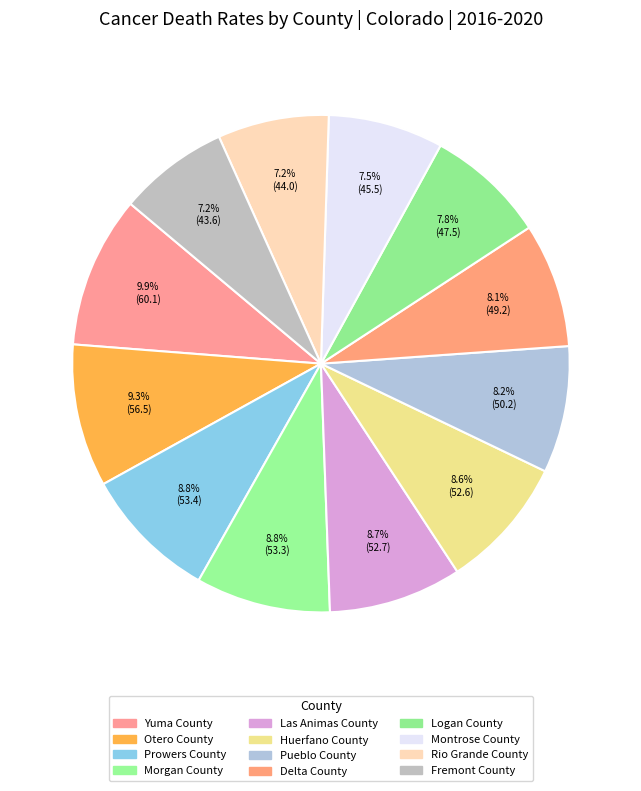

What percentage is the Huerfano County slice, to the nearest percent?

9%